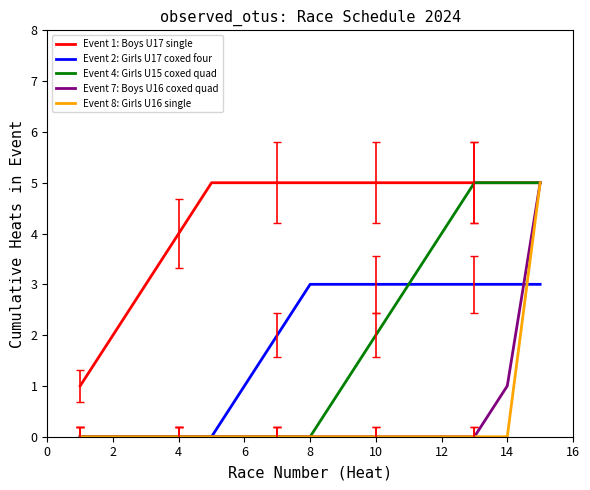

Which series has the largest total across all categories?

Event 1: Boys U17 single